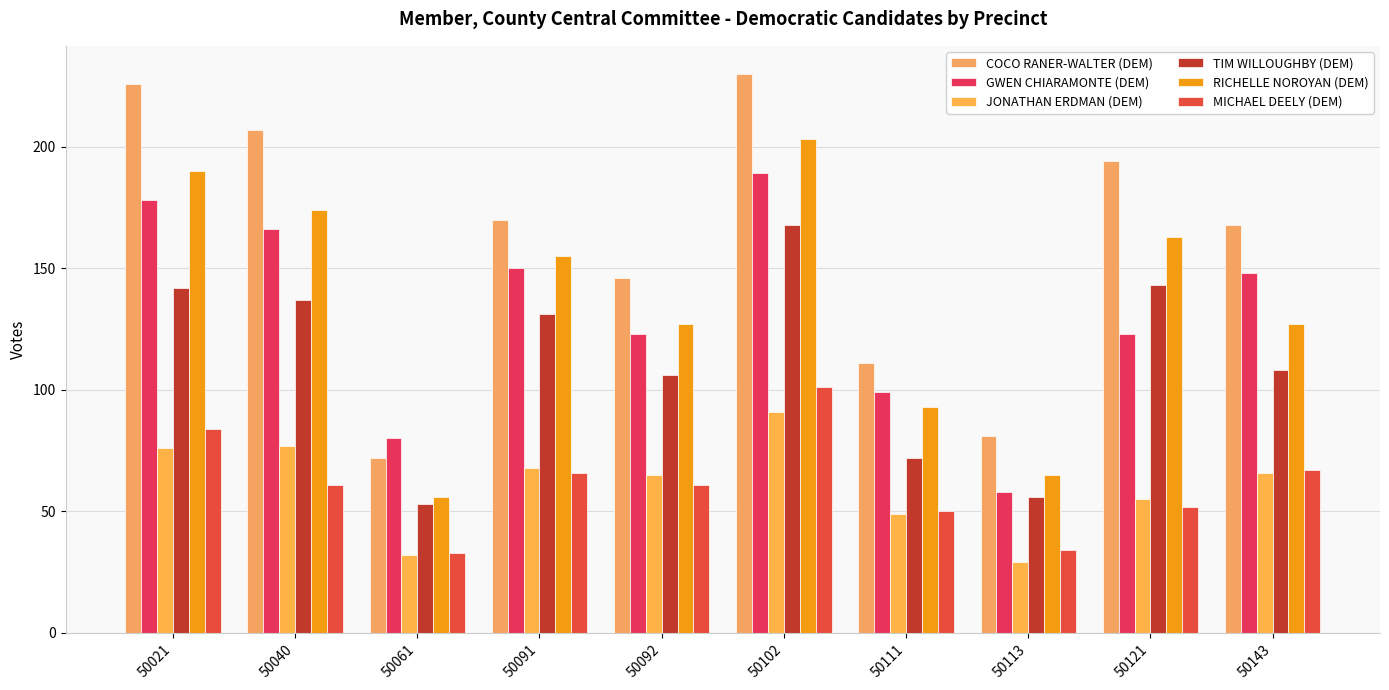

What is the minimum value for GWEN CHIARAMONTE (DEM)?

58